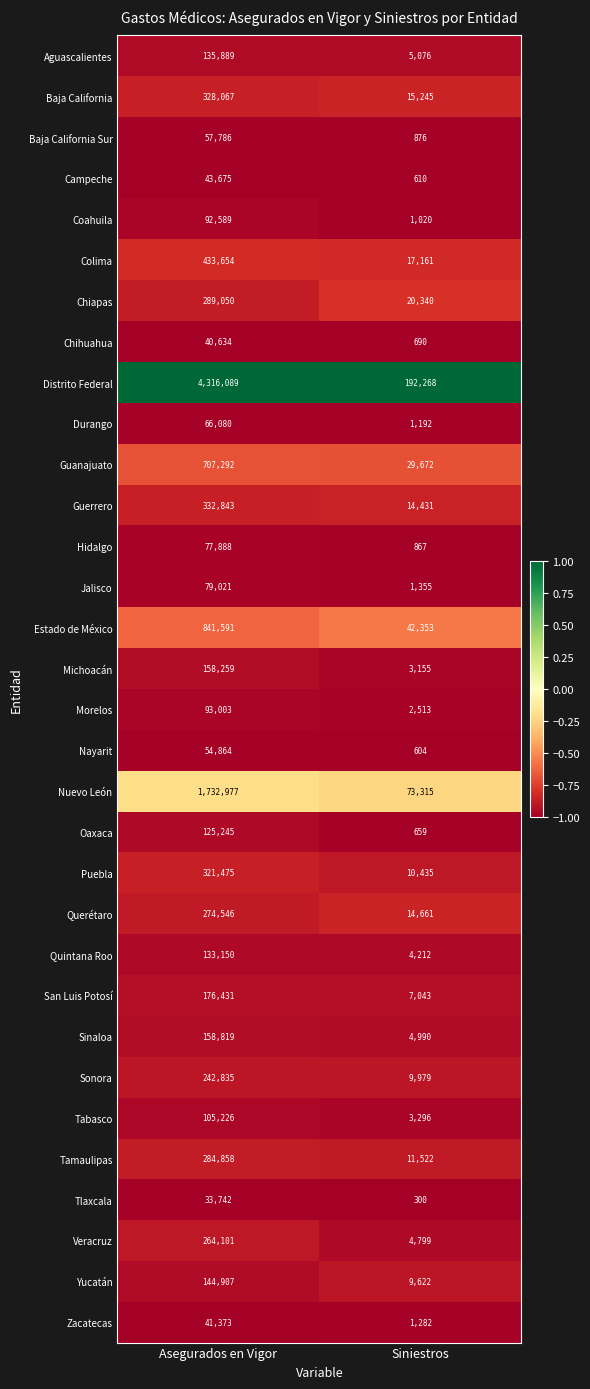

The value of Sinaloa at Siniestros is 4990. True or false?

True